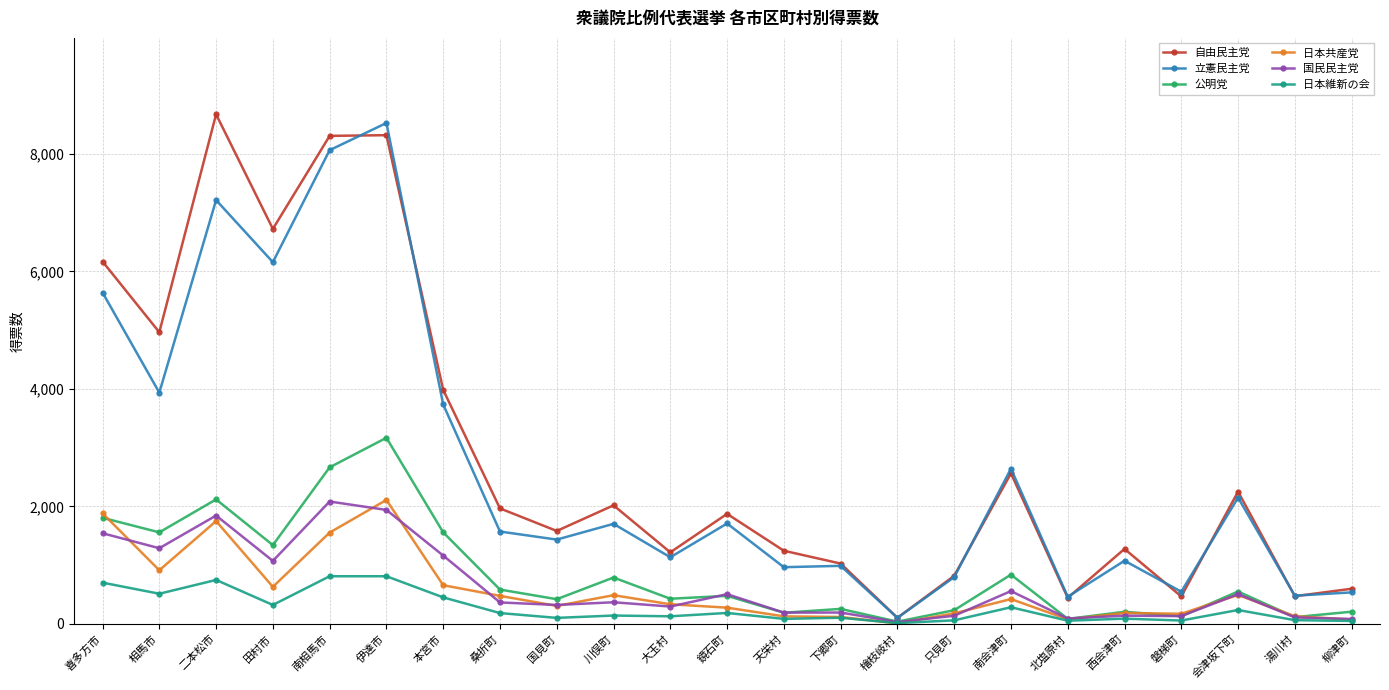

What is the difference between the highest and lowest values at 柳津町?

548